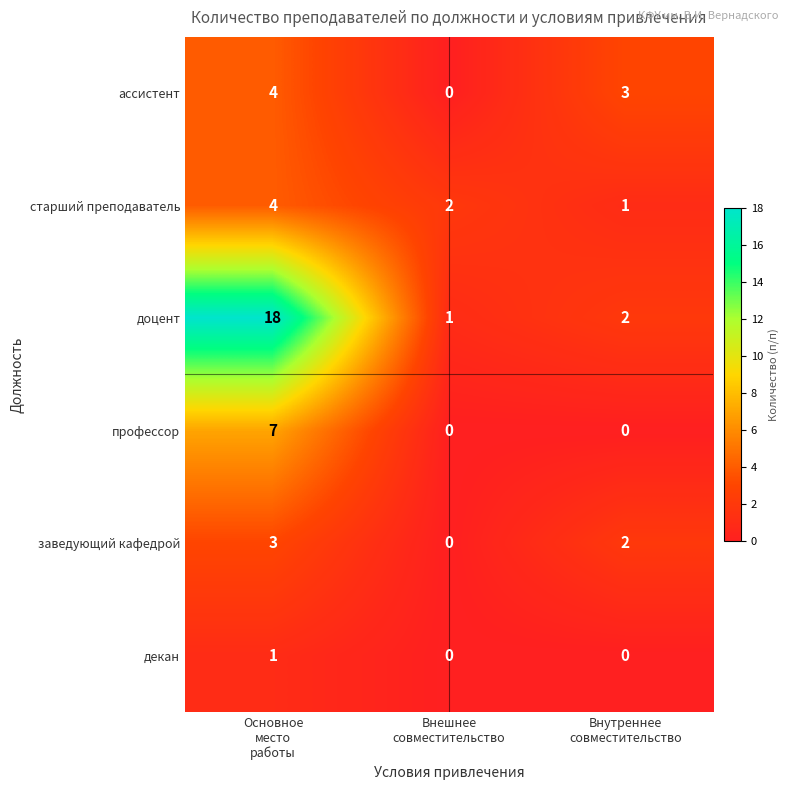

Reading right to left, list all the values displayed in this chart.

ассистент: 3	0	4
старший преподаватель: 1	2	4
доцент: 2	1	18
профессор: 0	0	7
заведующий кафедрой: 2	0	3
декан: 0	0	1